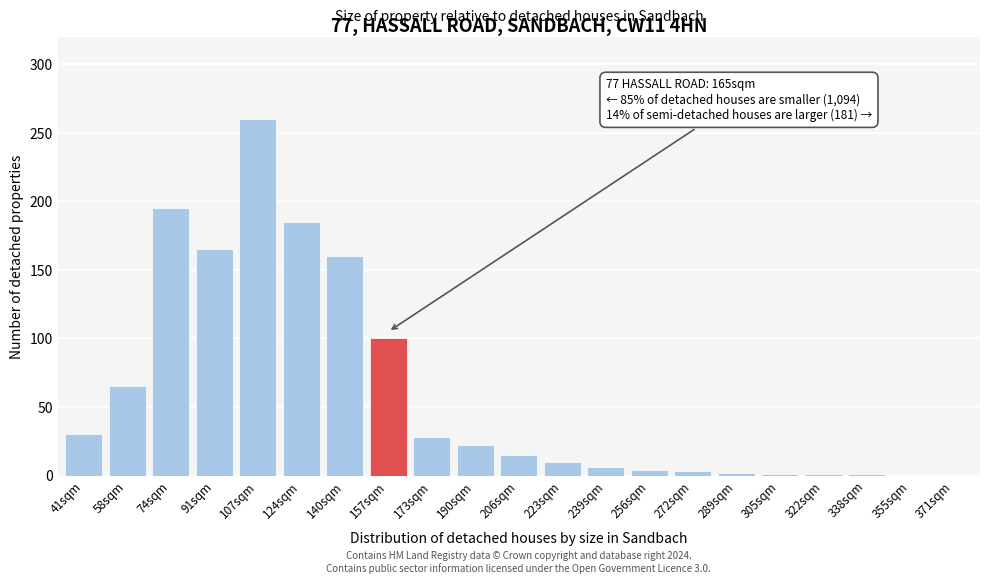

True or false: the data shows 6 at 239sqm.

True